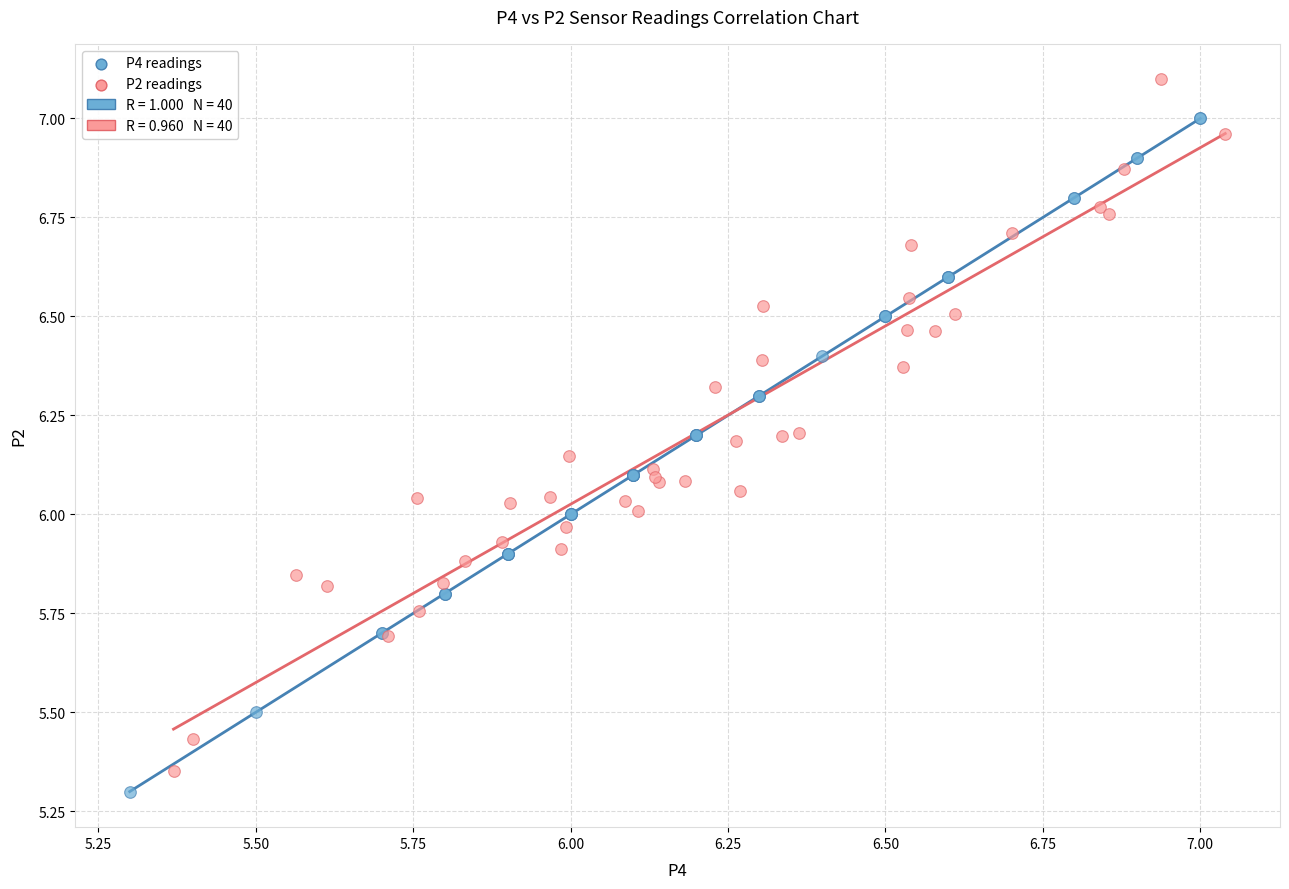

Which series has the widest spread of Y values?

P2 readings